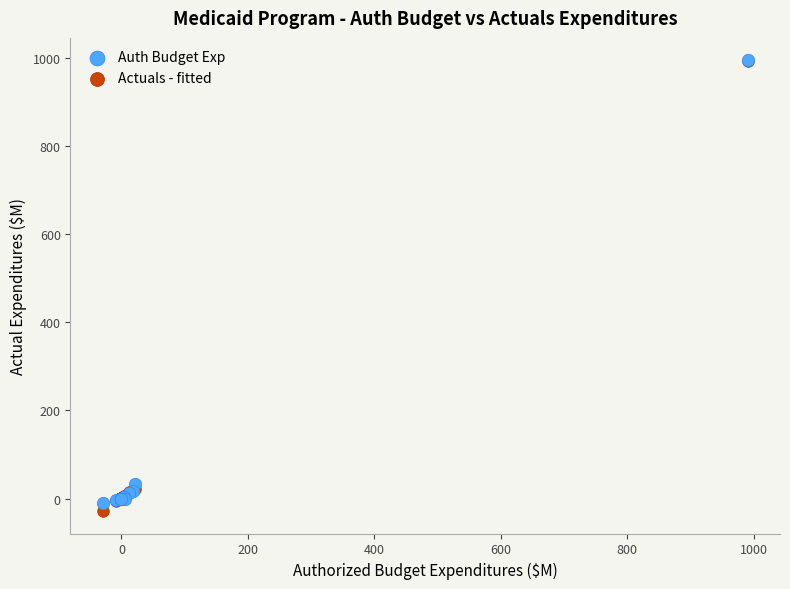

Which series contains the lowest Y value?

Actuals - fitted